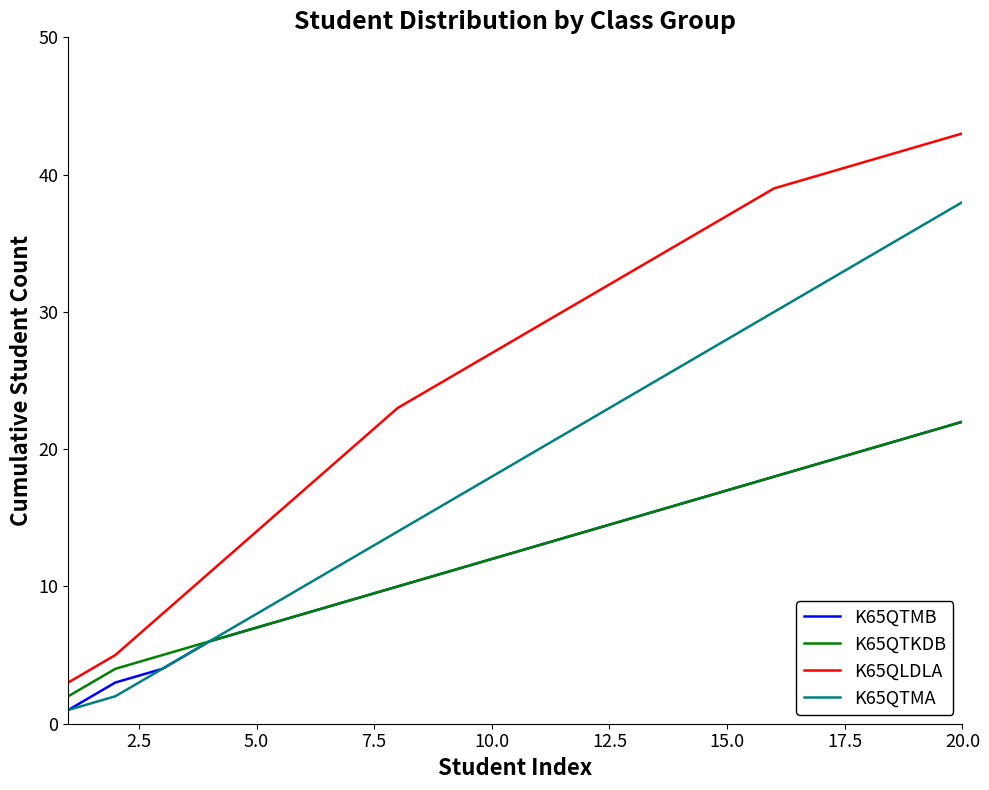

True or false: K65QTKDB and K65QLDLA cross at least once.

False